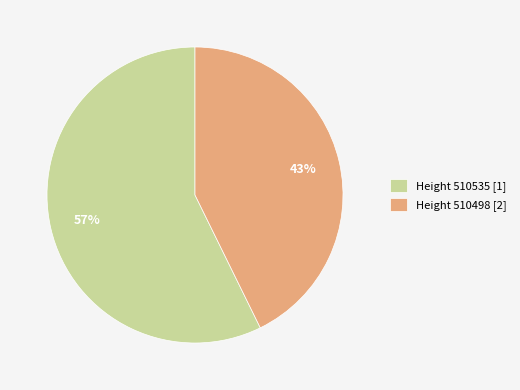

Count the number of slices in the pie.

2